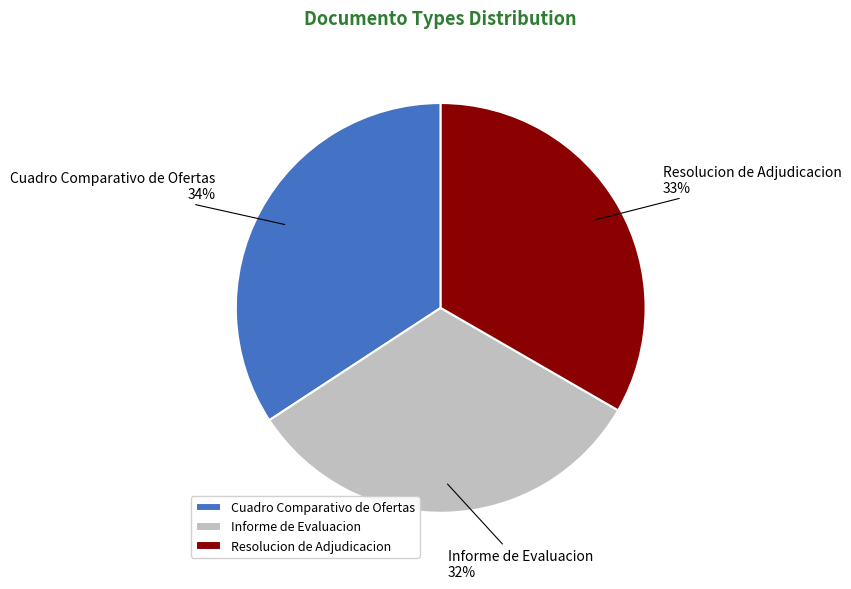

Which category has the smallest portion of the pie?

Informe de Evaluacion